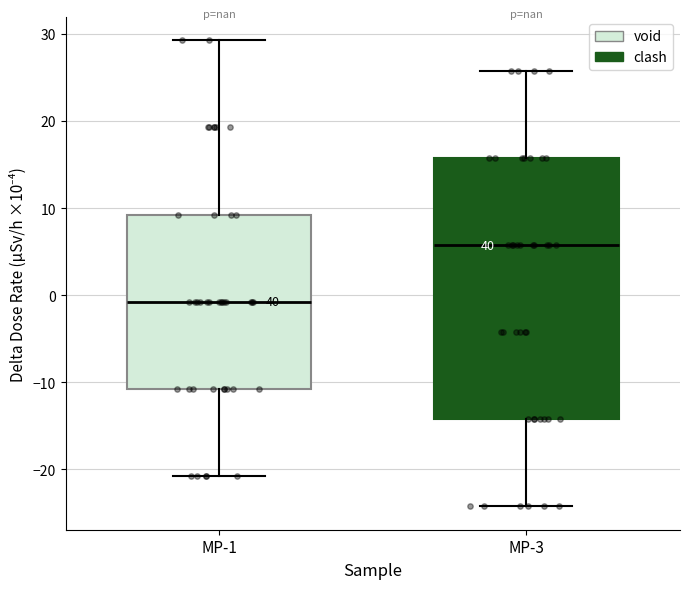

Which box's median line is the lowest?

MP-1